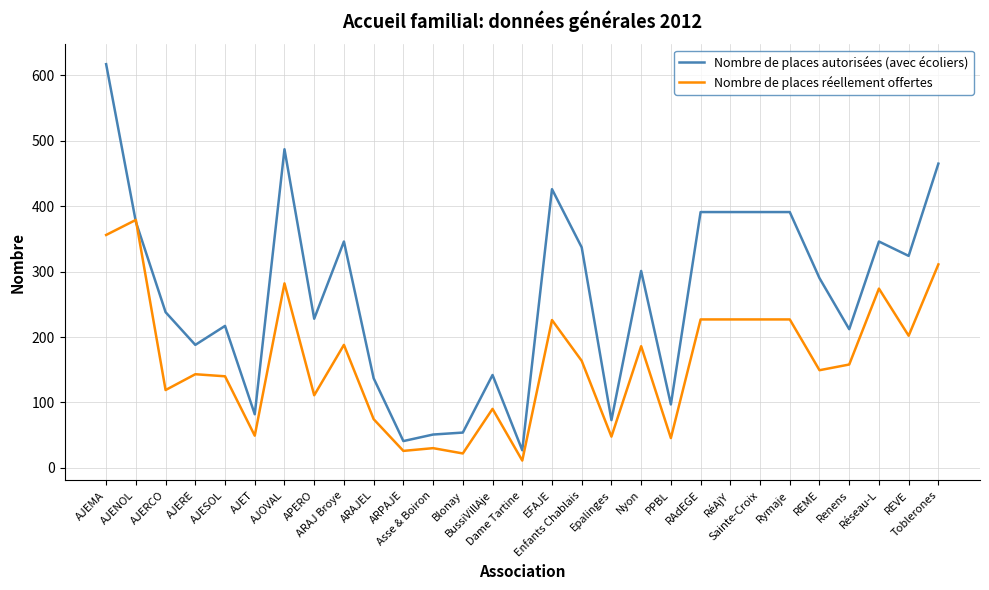

The value of Nombre de places réellement offertes at ARAJEL is 25.8. True or false?

False